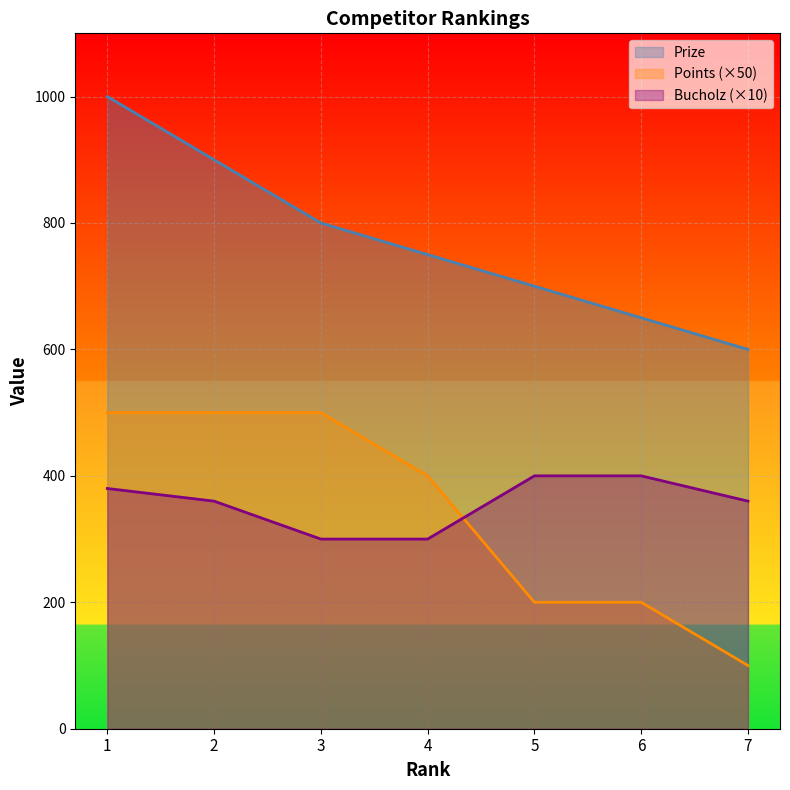

Reading left to right, extract all data points from this chart.

Prize: 1000	900	800	750	700	650	600
Points: 500	500	500	400	200	200	100
Bucholz: 380	360	300	300	400	400	360